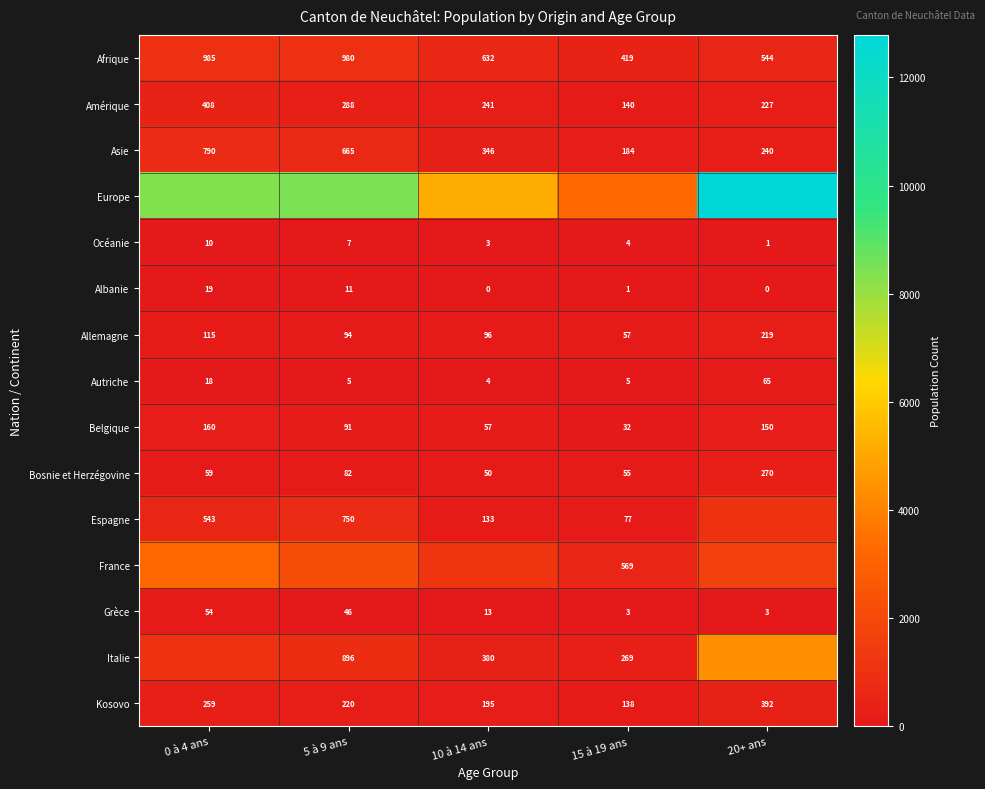

What is the lowest value of the Allemagne series?

57